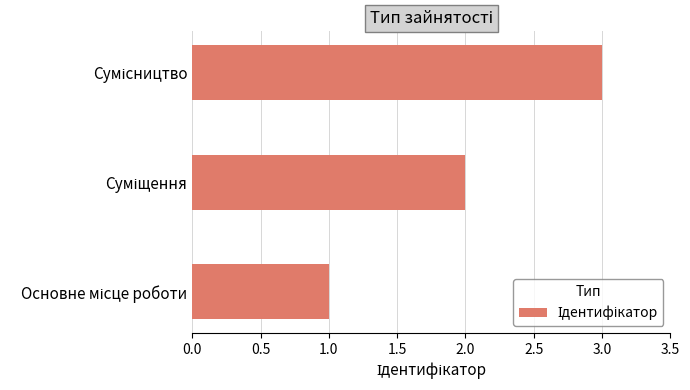

What is the maximum value shown in the chart?

3